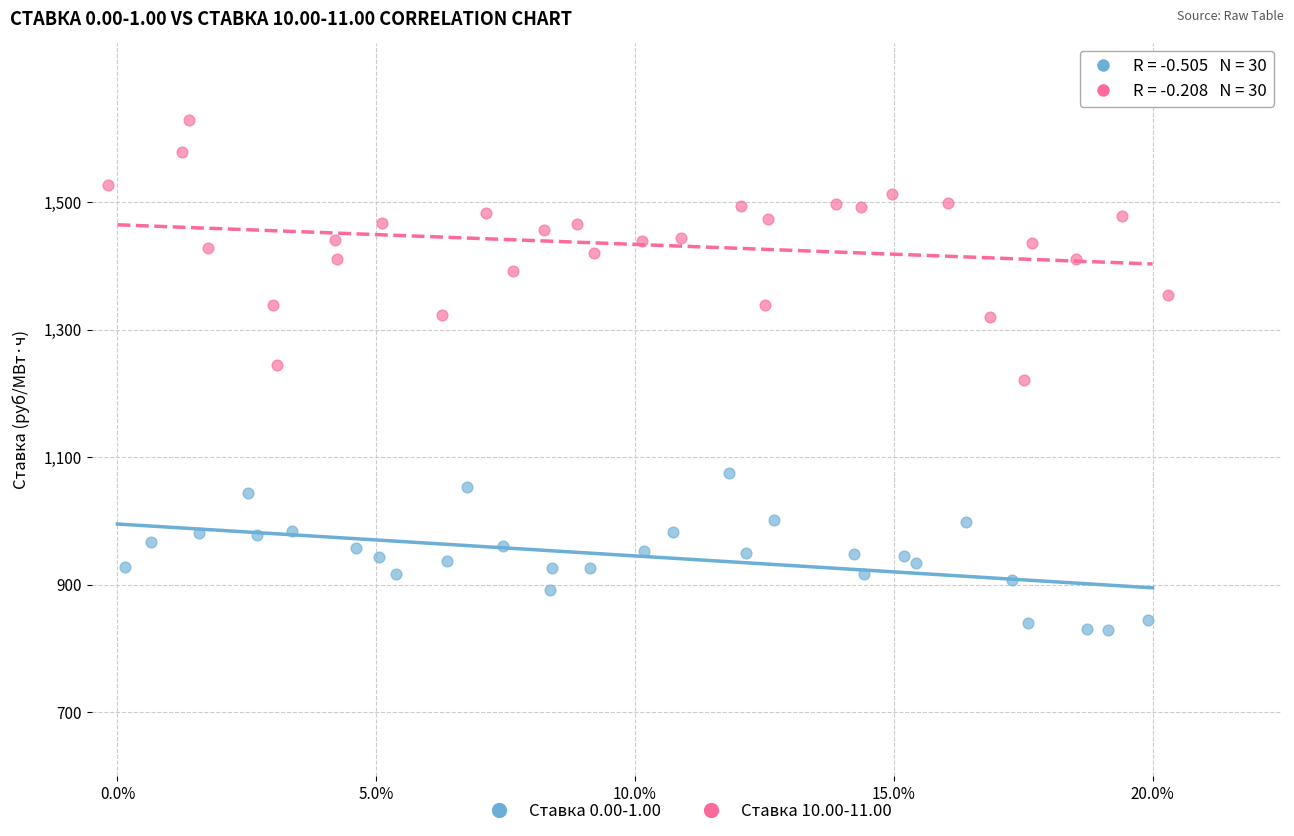

Which series reaches the maximum Y coordinate?

Ставка 10.00-11.00